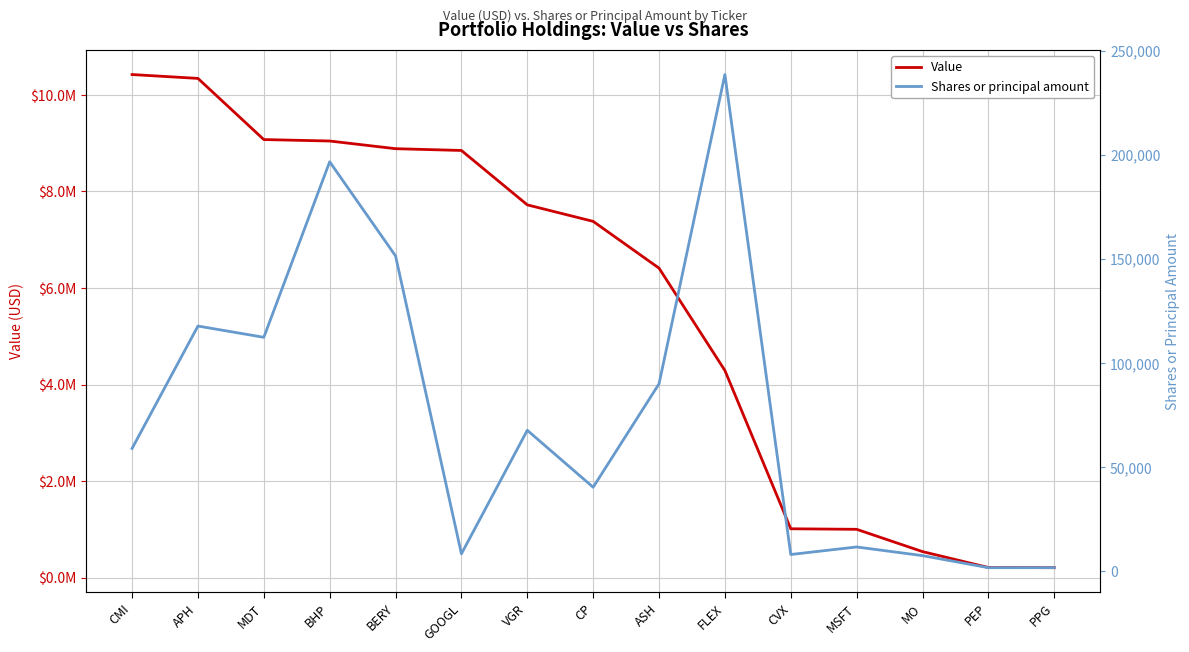

What is the average value of the Value series?

5692400